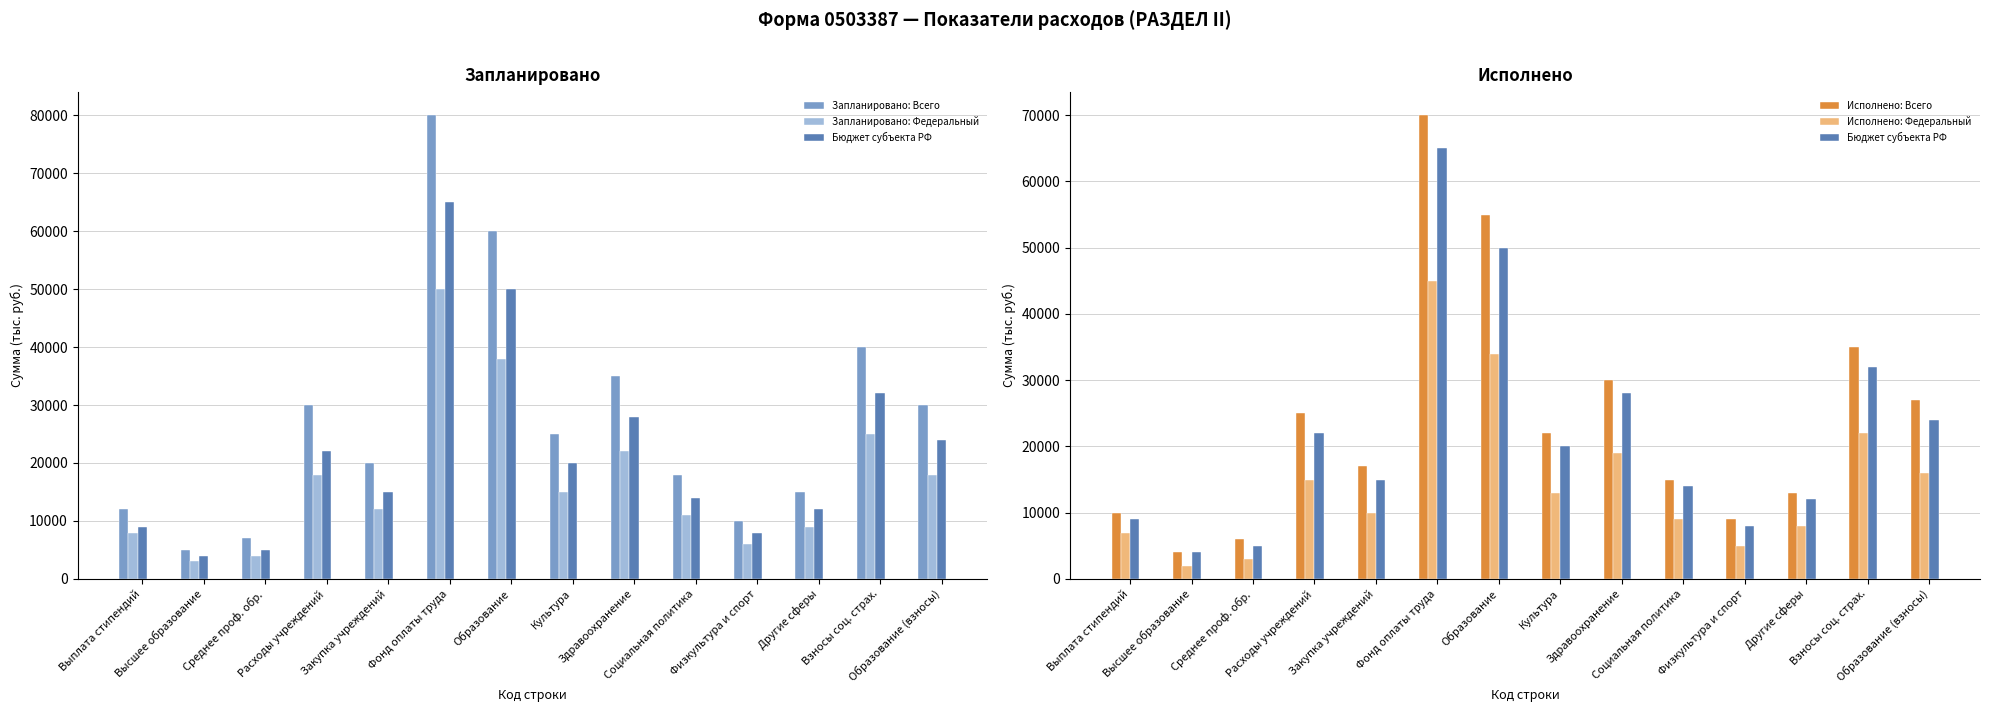

Between Физкультура и спорт and Закупка учреждений, which is larger?

Закупка учреждений